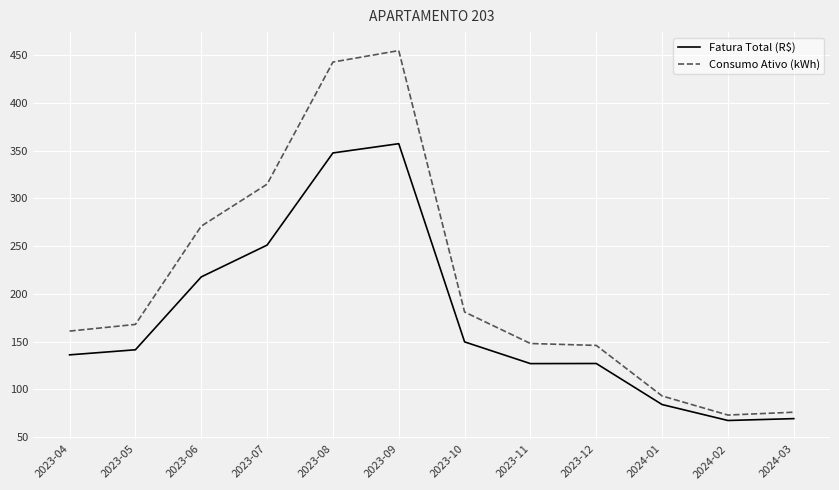

Rank the series by their average value, from highest to lowest.

Consumo Ativo (kWh), Fatura Total (R$)